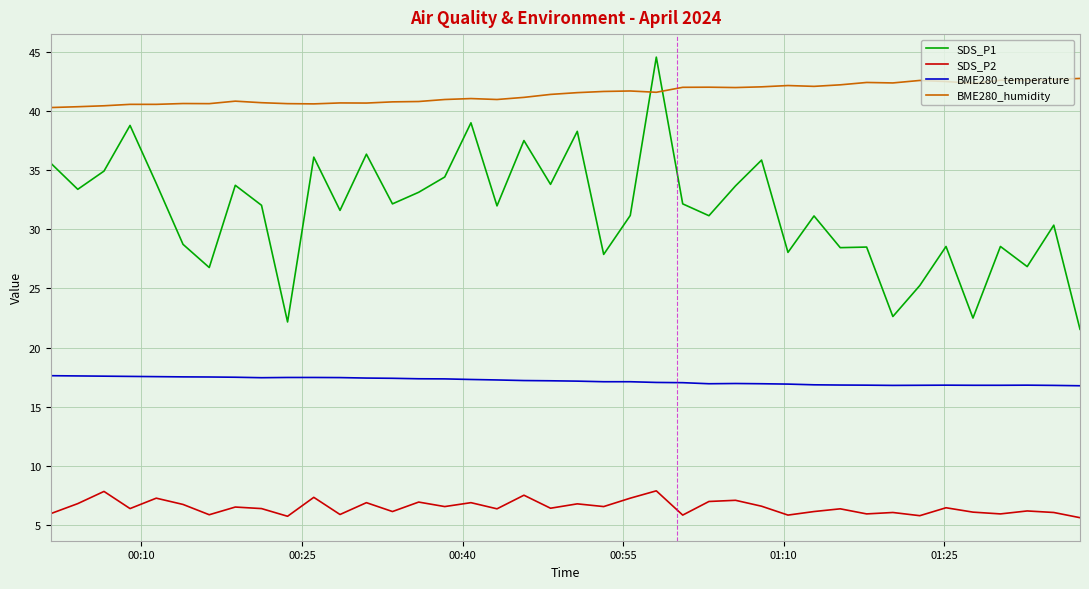

What is the maximum value for SDS_P2?

7.9